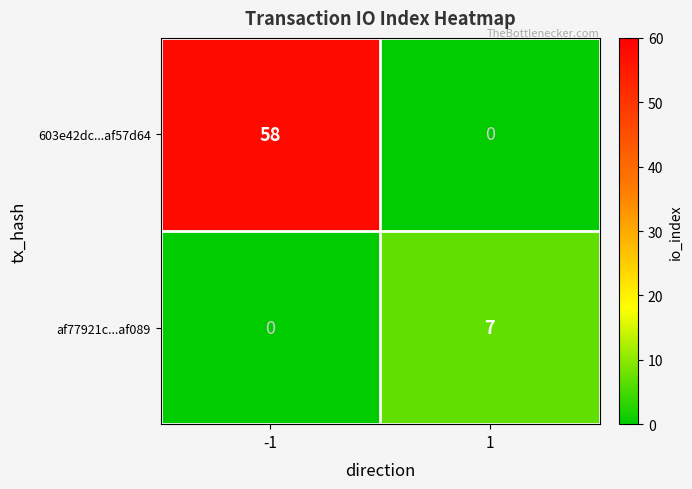

What is the total value across all series at -1?

58